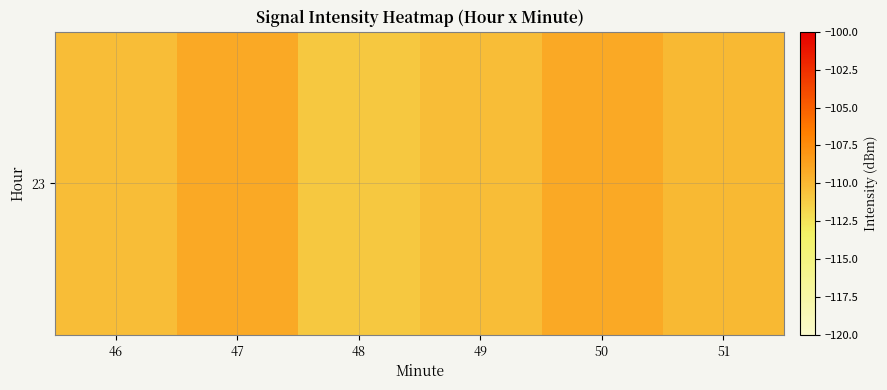

The chart shows a value of -110.2 at 49. True or false?

True